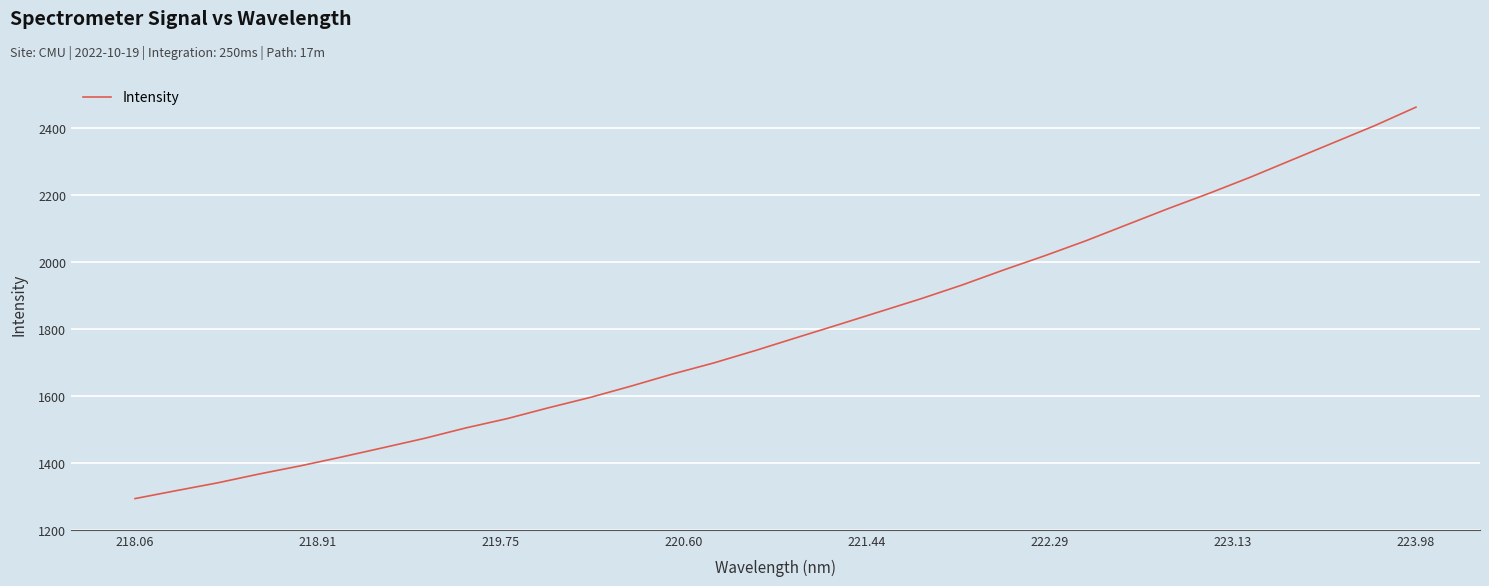

How many lines are shown in the chart?

1